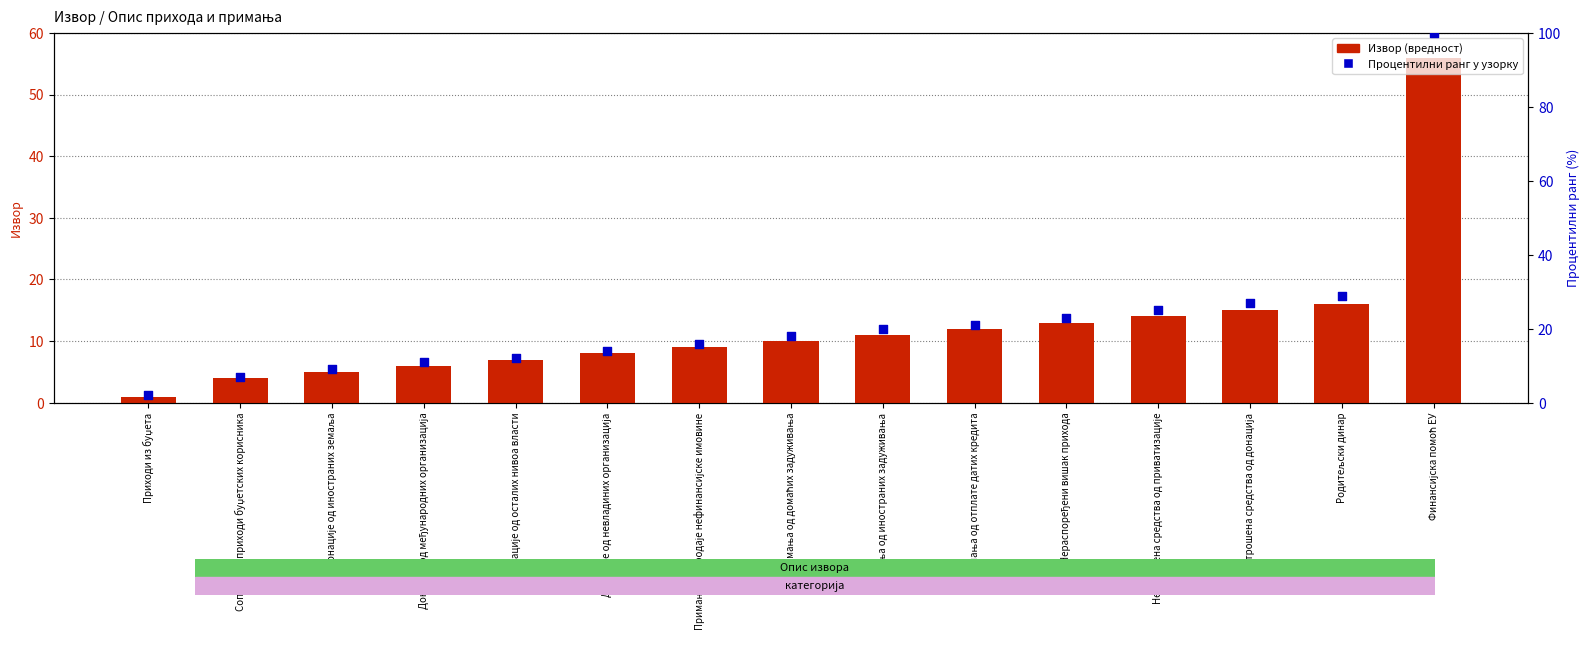

At which category is the sum across all series the highest?

Финансијска помоћ ЕУ